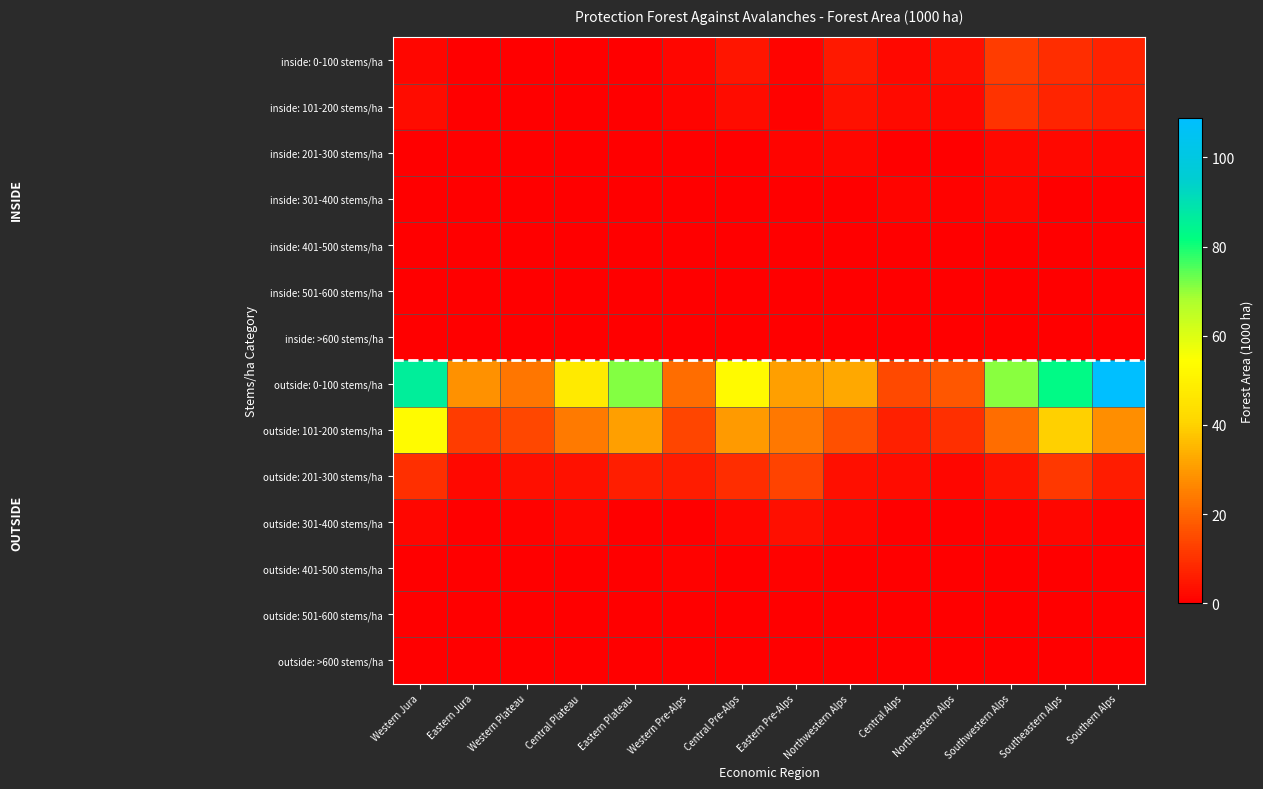

Reading right to left, what are all the values shown in this chart?

inside: 0-100 stems/ha: Southern Alps=7.0	Southeastern Alps=9.2	Southwestern Alps=12.0	Northeastern Alps=3.2	Central Alps=1.8	Northwestern Alps=5.4	Eastern Pre-Alps=1.0	Central Pre-Alps=4.3	Western Pre-Alps=1.3	Eastern Plateau=0.0	Central Plateau=0.0	Western Plateau=0.0	Eastern Jura=0.0	Western Jura=1.5
inside: 101-200 stems/ha: Southern Alps=6.1	Southeastern Alps=7.6	Southwestern Alps=10.3	Northeastern Alps=2.0	Central Alps=2.5	Northwestern Alps=3.5	Eastern Pre-Alps=0.7	Central Pre-Alps=2.6	Western Pre-Alps=1.0	Eastern Plateau=0.0	Central Plateau=0.0	Western Plateau=0.0	Eastern Jura=0.0	Western Jura=2.9
inside: 201-300 stems/ha: Southern Alps=1.4	Southeastern Alps=2.1	Southwestern Alps=2.0	Northeastern Alps=0.0	Central Alps=0.4	Northwestern Alps=1.7	Eastern Pre-Alps=1.0	Central Pre-Alps=0.4	Western Pre-Alps=0.3	Eastern Plateau=0.0	Central Plateau=0.3	Western Plateau=0.0	Eastern Jura=0.0	Western Jura=0.0
inside: 301-400 stems/ha: Southern Alps=0.4	Southeastern Alps=0.0	Southwestern Alps=1.4	Northeastern Alps=0.7	Central Alps=1.0	Northwestern Alps=0.4	Eastern Pre-Alps=0.0	Central Pre-Alps=0.4	Western Pre-Alps=0.0	Eastern Plateau=0.0	Central Plateau=0.0	Western Plateau=0.0	Eastern Jura=0.0	Western Jura=0.0
inside: 401-500 stems/ha: Southern Alps=0.0	Southeastern Alps=0.0	Southwestern Alps=0.0	Northeastern Alps=0.0	Central Alps=0.0	Northwestern Alps=0.3	Eastern Pre-Alps=0.0	Central Pre-Alps=0.3	Western Pre-Alps=0.0	Eastern Plateau=0.0	Central Plateau=0.0	Western Plateau=0.0	Eastern Jura=0.0	Western Jura=0.0
inside: 501-600 stems/ha: Southern Alps=0.0	Southeastern Alps=0.0	Southwestern Alps=0.0	Northeastern Alps=0.0	Central Alps=0.0	Northwestern Alps=0.0	Eastern Pre-Alps=0.0	Central Pre-Alps=0.0	Western Pre-Alps=0.0	Eastern Plateau=0.0	Central Plateau=0.0	Western Plateau=0.0	Eastern Jura=0.0	Western Jura=0.0
inside: >600 stems/ha: Southern Alps=0.0	Southeastern Alps=0.0	Southwestern Alps=0.4	Northeastern Alps=0.0	Central Alps=0.0	Northwestern Alps=0.0	Eastern Pre-Alps=0.0	Central Pre-Alps=0.0	Western Pre-Alps=0.0	Eastern Plateau=0.0	Central Plateau=0.0	Western Plateau=0.0	Eastern Jura=0.0	Western Jura=0.0
outside: 0-100 stems/ha: Southern Alps=108.9	Southeastern Alps=82.6	Southwestern Alps=70.7	Northeastern Alps=17.2	Central Alps=14.7	Northwestern Alps=32.6	Eastern Pre-Alps=31.0	Central Pre-Alps=53.1	Western Pre-Alps=21.4	Eastern Plateau=71.2	Central Plateau=47.5	Western Plateau=23.2	Eastern Jura=28.1	Western Jura=86.0
outside: 101-200 stems/ha: Southern Alps=28.0	Southeastern Alps=39.6	Southwestern Alps=21.6	Northeastern Alps=9.4	Central Alps=6.7	Northwestern Alps=15.8	Eastern Pre-Alps=23.4	Central Pre-Alps=30.1	Western Pre-Alps=13.7	Eastern Plateau=30.9	Central Plateau=24.0	Western Plateau=14.2	Eastern Jura=12.1	Western Jura=53.5
outside: 201-300 stems/ha: Southern Alps=5.9	Southeastern Alps=11.3	Southwestern Alps=4.1	Northeastern Alps=1.3	Central Alps=2.8	Northwestern Alps=3.0	Eastern Pre-Alps=13.5	Central Pre-Alps=9.0	Western Pre-Alps=5.7	Eastern Plateau=6.0	Central Plateau=3.6	Western Plateau=3.3	Eastern Jura=2.1	Western Jura=9.4
outside: 301-400 stems/ha: Southern Alps=0.7	Southeastern Alps=1.4	Southwestern Alps=0.7	Northeastern Alps=0.0	Central Alps=0.3	Northwestern Alps=1.6	Eastern Pre-Alps=3.3	Central Pre-Alps=1.6	Western Pre-Alps=0.3	Eastern Plateau=0.3	Central Plateau=1.7	Western Plateau=0.7	Eastern Jura=0.3	Western Jura=1.4
outside: 401-500 stems/ha: Southern Alps=0.0	Southeastern Alps=0.0	Southwestern Alps=0.0	Northeastern Alps=0.0	Central Alps=0.3	Northwestern Alps=0.4	Eastern Pre-Alps=0.6	Central Pre-Alps=0.4	Western Pre-Alps=0.7	Eastern Plateau=0.0	Central Plateau=0.3	Western Plateau=0.3	Eastern Jura=0.0	Western Jura=0.4
outside: 501-600 stems/ha: Southern Alps=0.0	Southeastern Alps=0.0	Southwestern Alps=0.0	Northeastern Alps=0.4	Central Alps=0.0	Northwestern Alps=0.0	Eastern Pre-Alps=0.0	Central Pre-Alps=0.0	Western Pre-Alps=0.0	Eastern Plateau=0.0	Central Plateau=0.0	Western Plateau=0.0	Eastern Jura=0.0	Western Jura=0.0
outside: >600 stems/ha: Southern Alps=0.4	Southeastern Alps=0.0	Southwestern Alps=0.0	Northeastern Alps=0.0	Central Alps=0.0	Northwestern Alps=0.0	Eastern Pre-Alps=0.0	Central Pre-Alps=0.0	Western Pre-Alps=0.0	Eastern Plateau=0.0	Central Plateau=0.0	Western Plateau=0.0	Eastern Jura=0.0	Western Jura=0.0